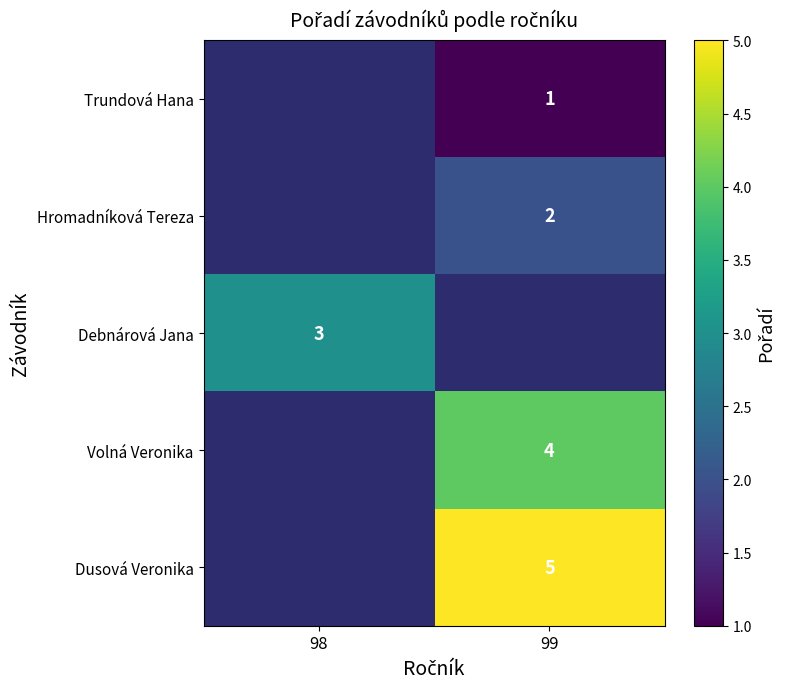

How many categories are shown in the chart?

2